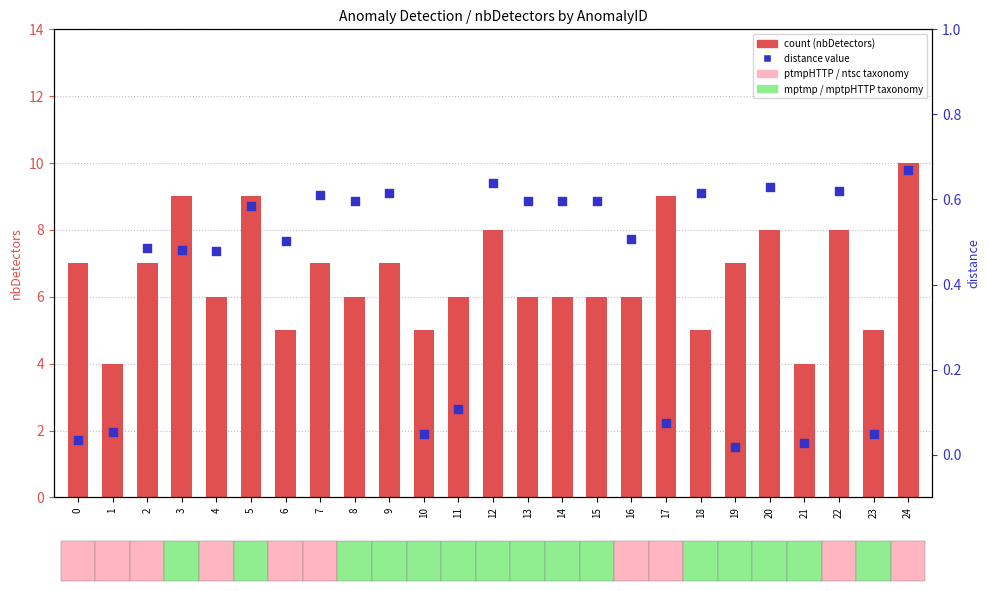

Which series has the largest total across all categories?

count (anomalous)